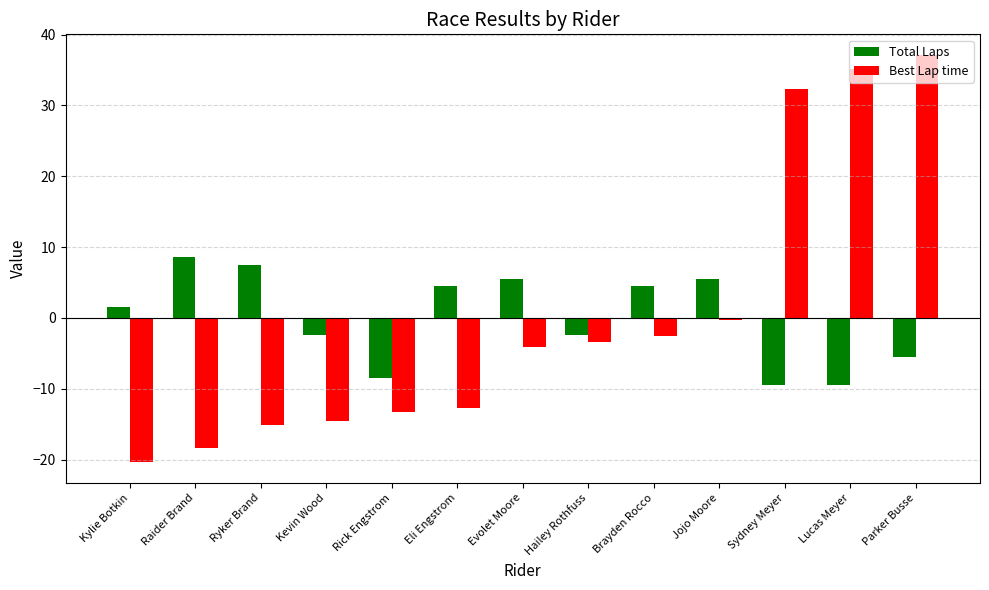

Which category has the lowest value across all series?

Kylie Botkin